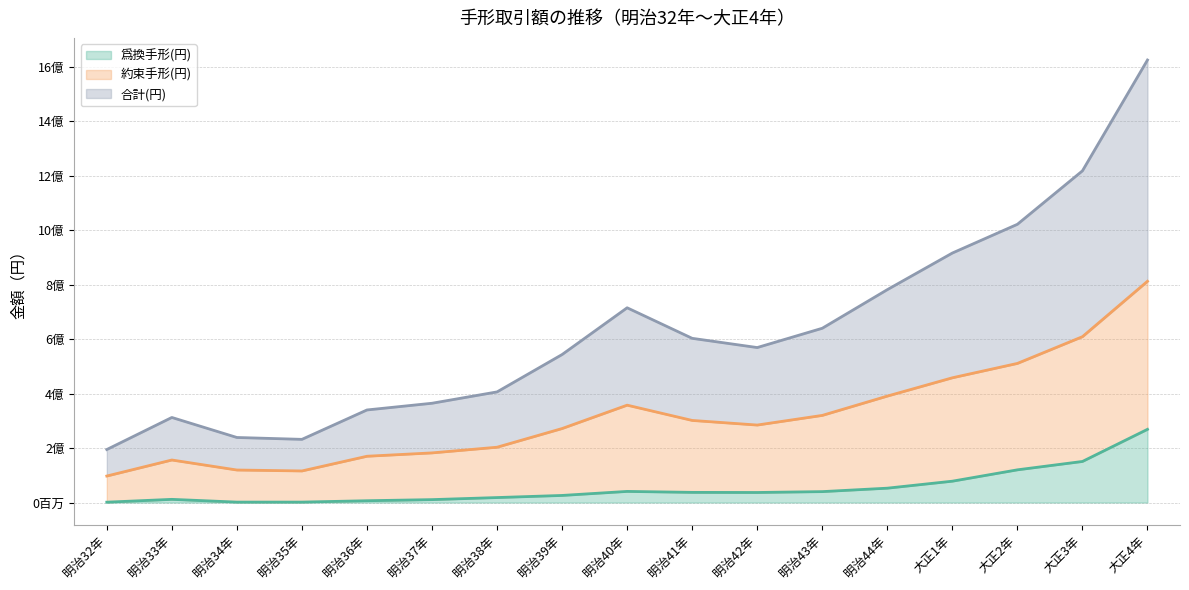

List the series in order of their peak value, highest first.

合計(円), 約束手形(円), 爲換手形(円)